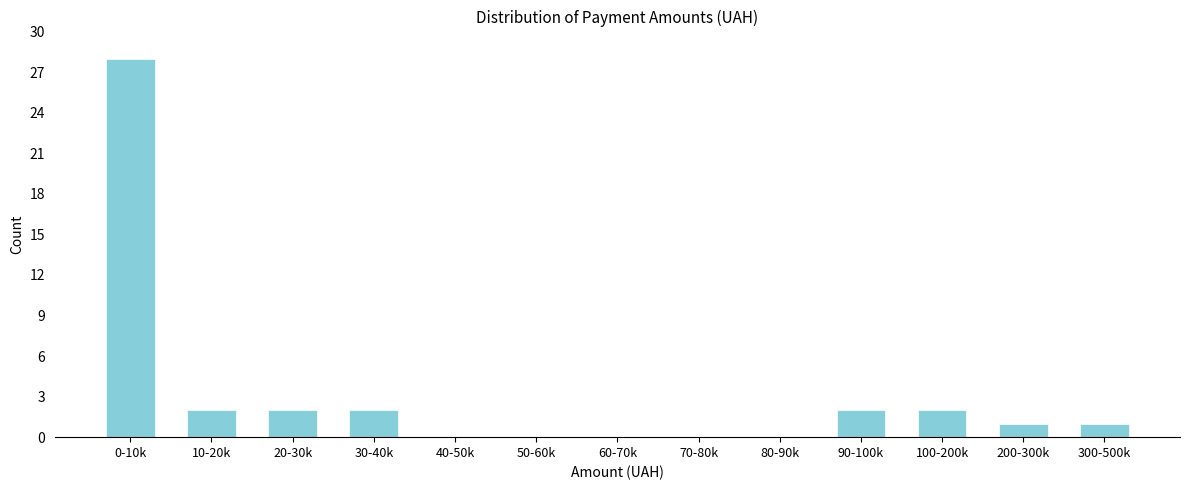

Reading left to right, list all the values displayed in this chart.

0-10k=28	10-20k=2	20-30k=2	30-40k=2	40-50k=0	50-60k=0	60-70k=0	70-80k=0	80-90k=0	90-100k=2	100-200k=2	200-300k=1	300-500k=1